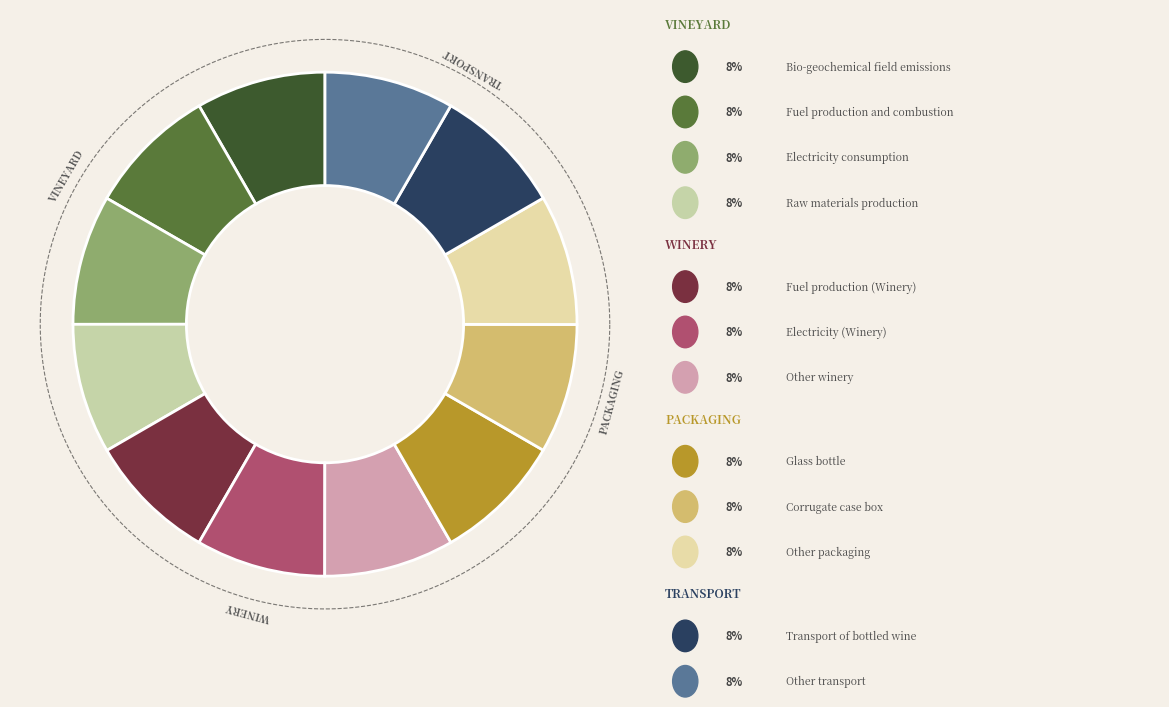

Do 28 and 28 together represent more than half of the pie?

No